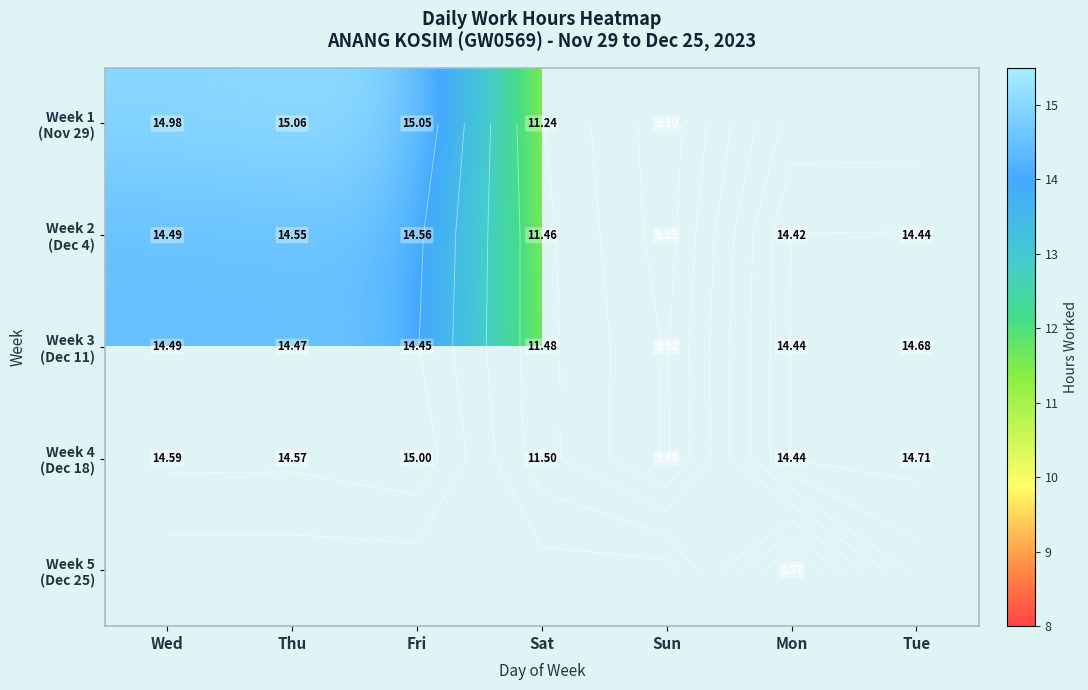

At which label is Week 4 (Dec 18) closest to 12?

Sat